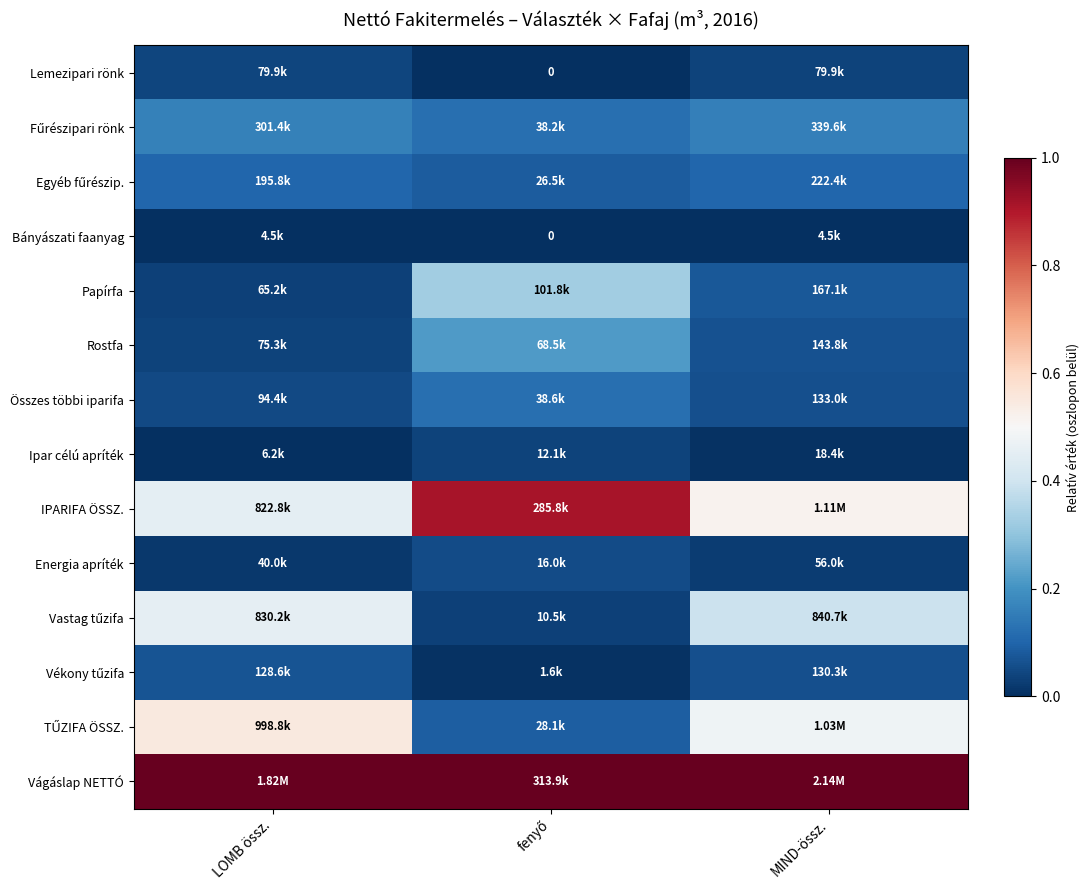

What is the spread (max minus min) of values at fenyő?

1.0